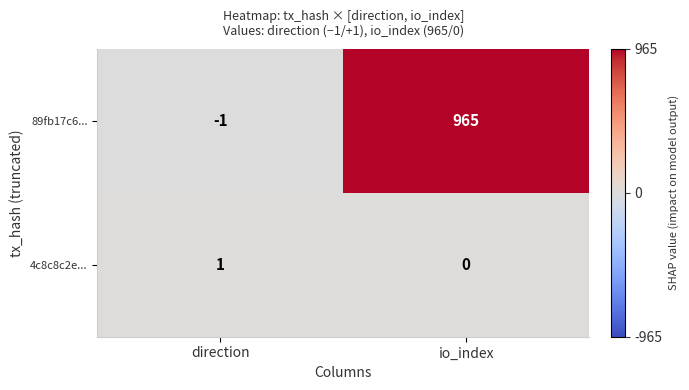

At which category does the chart reach its peak across all series?

io_index